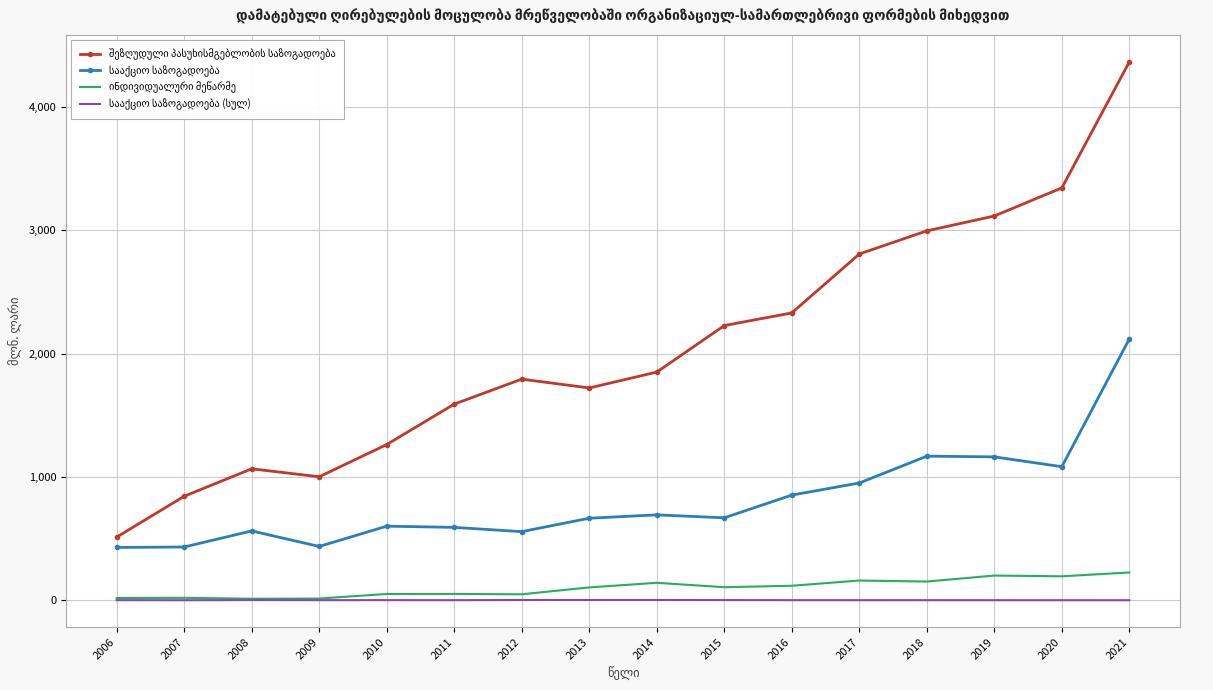

At which category is the sum across all series the highest?

2021